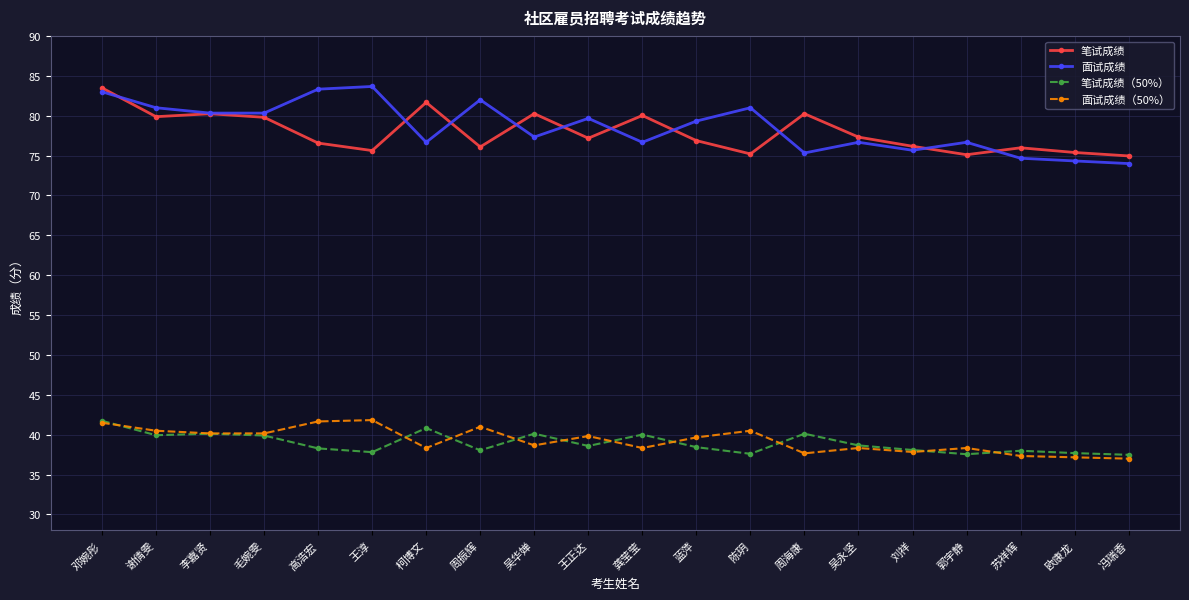

Where does the 笔试成绩 series first go above 77?

邓婉彤